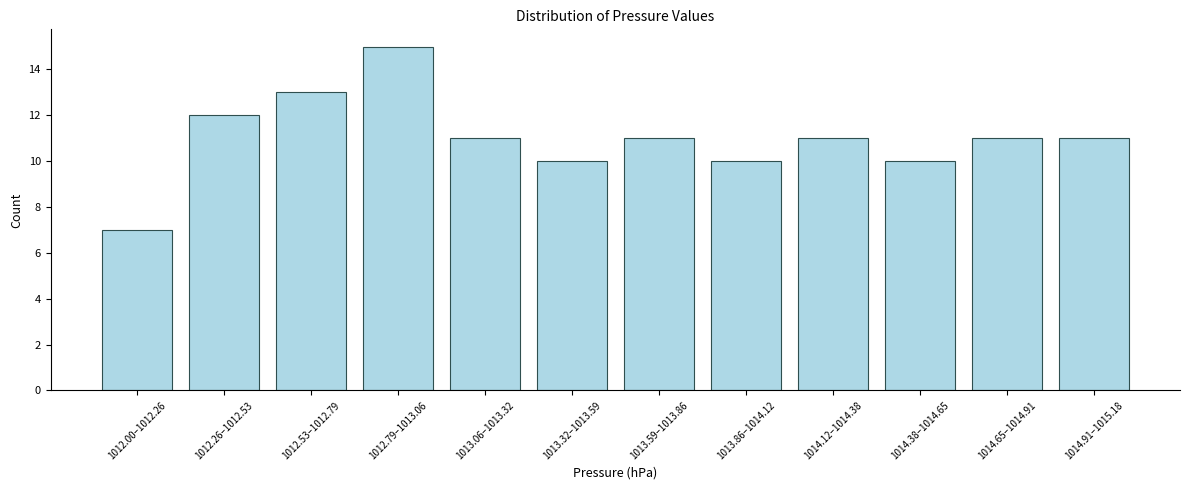

Reading left to right, transcribe all the data shown in this chart.

7	12	13	15	11	10	11	10	11	10	11	11